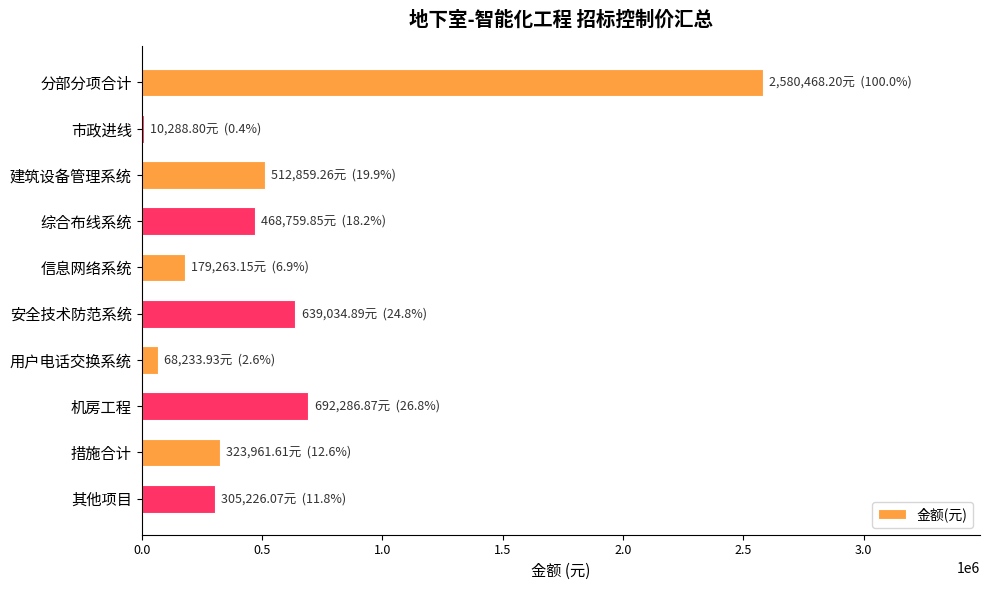

Count the number of categories in the chart.

10